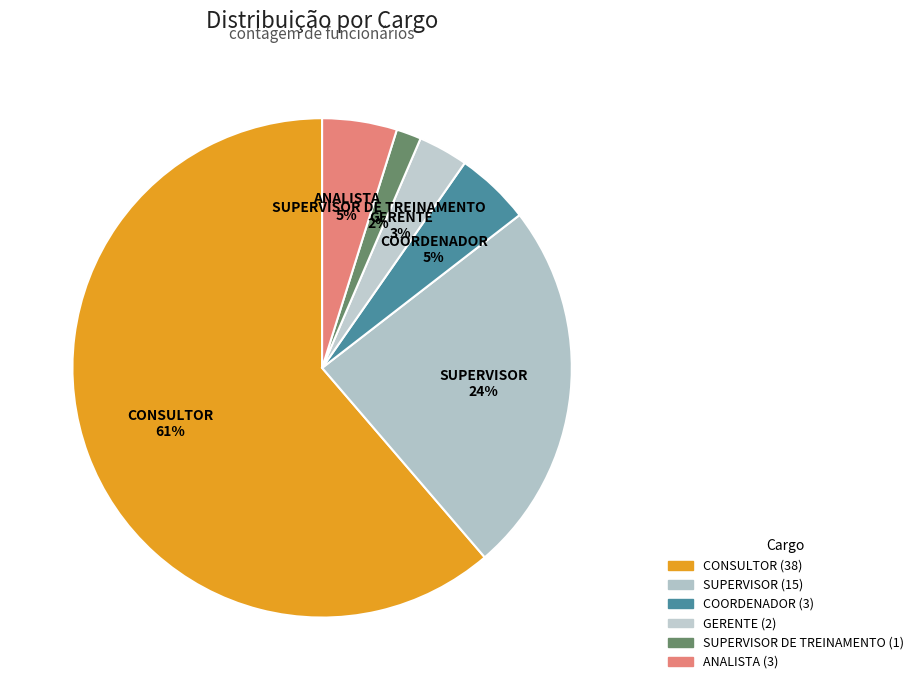

Which category has the biggest portion of the pie?

CONSULTOR